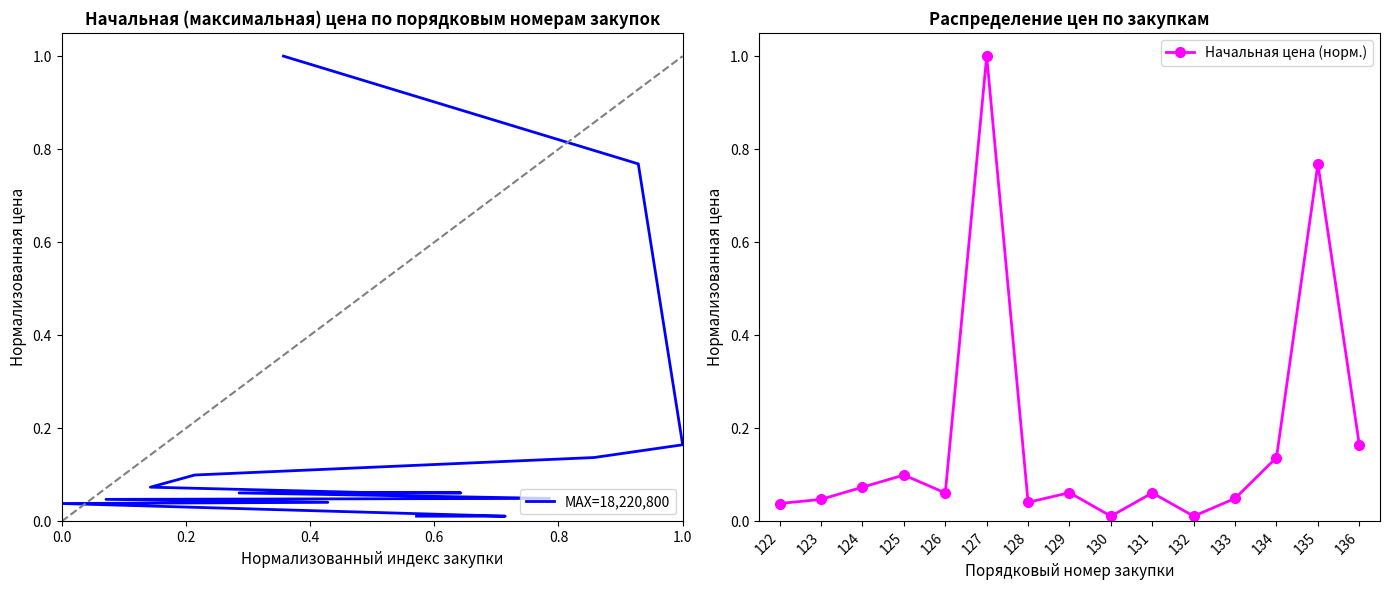

The value of MAX=18,220,800 at 9 is 0.1. True or false?

False